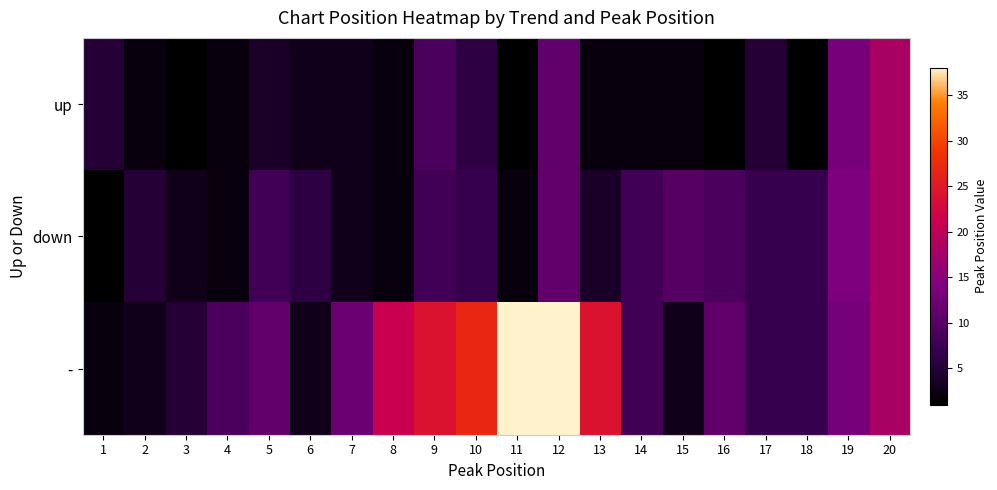

Rank the series at 3 from lowest to highest value.

up, down, -